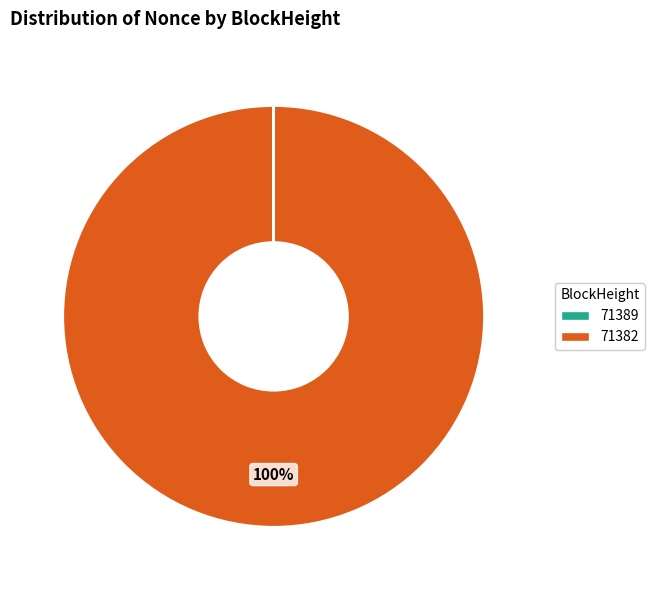

To the nearest percent, what is the difference between the largest and smallest slice percentages?

100%